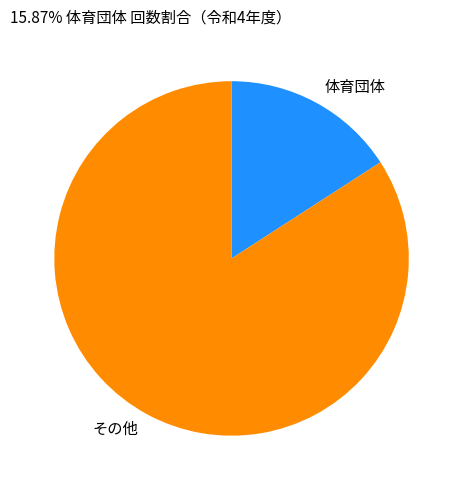

Is the sum of 体育団体 and その他 greater than half?

Yes